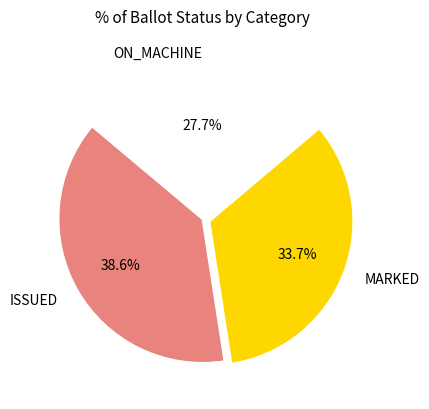

What is the largest slice in the pie chart?

ISSUED